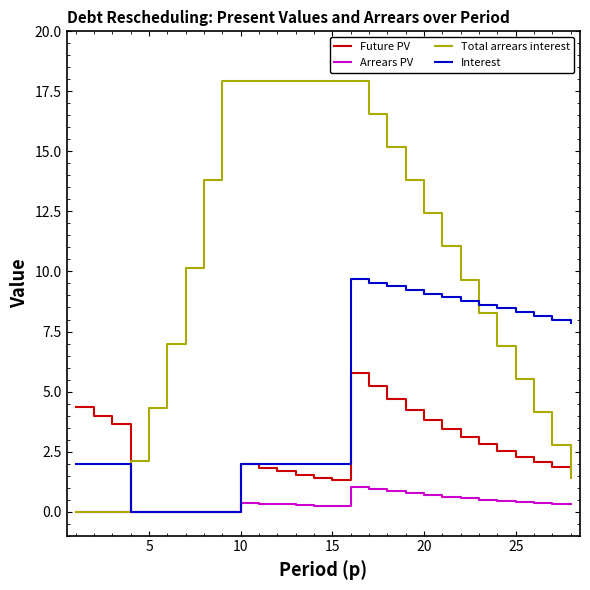

Which series ends up on top after the final intersection of Total arrears interest and Interest?

Interest